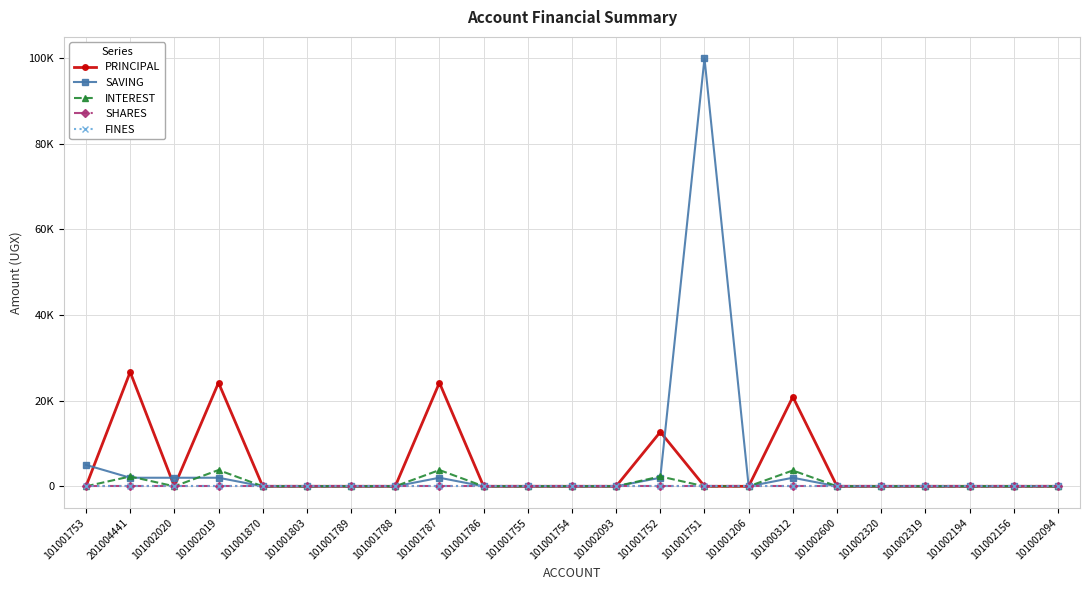

True or false: SHARES and FINES cross at least once.

False